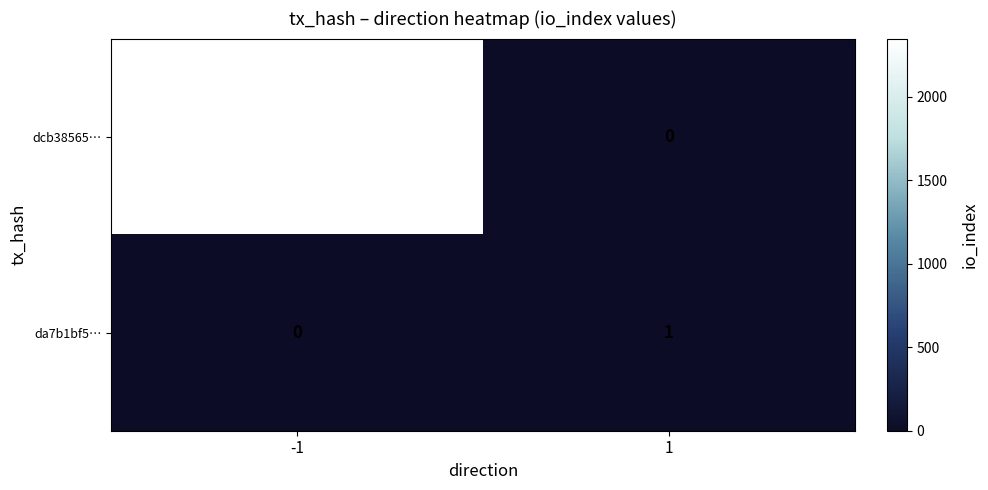

Which category has the highest value across all series?

-1